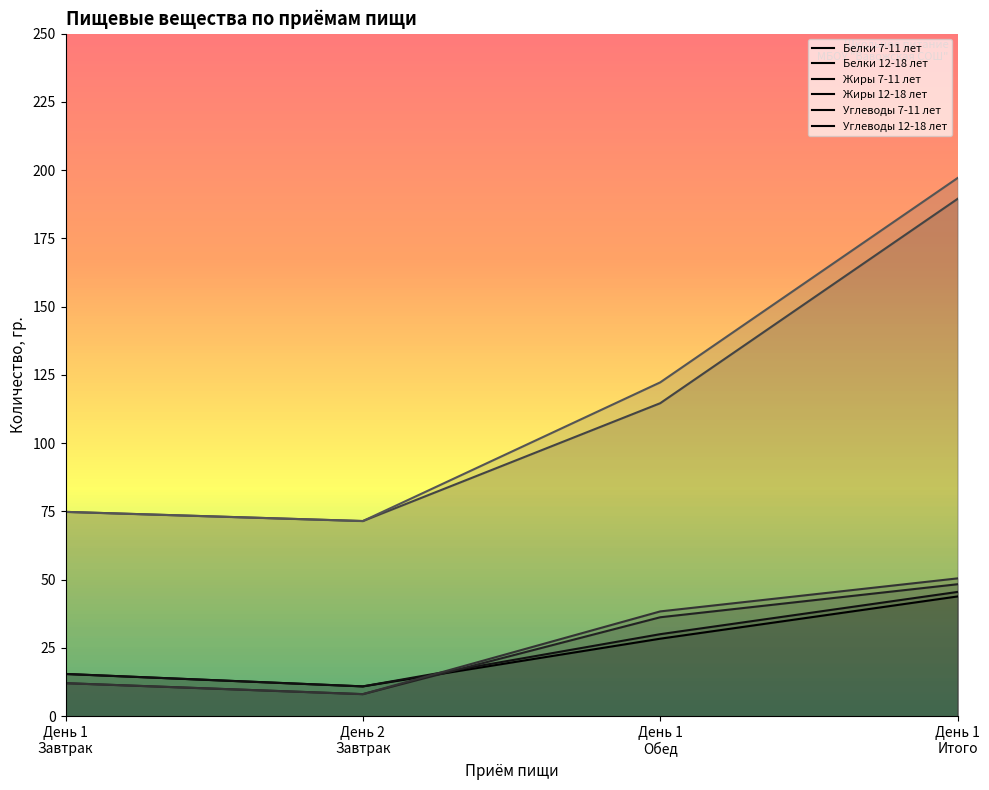

Between День 2 Завтрак and День 1 Итого, which series saw the biggest shift?

Углеводы 12-18 лет